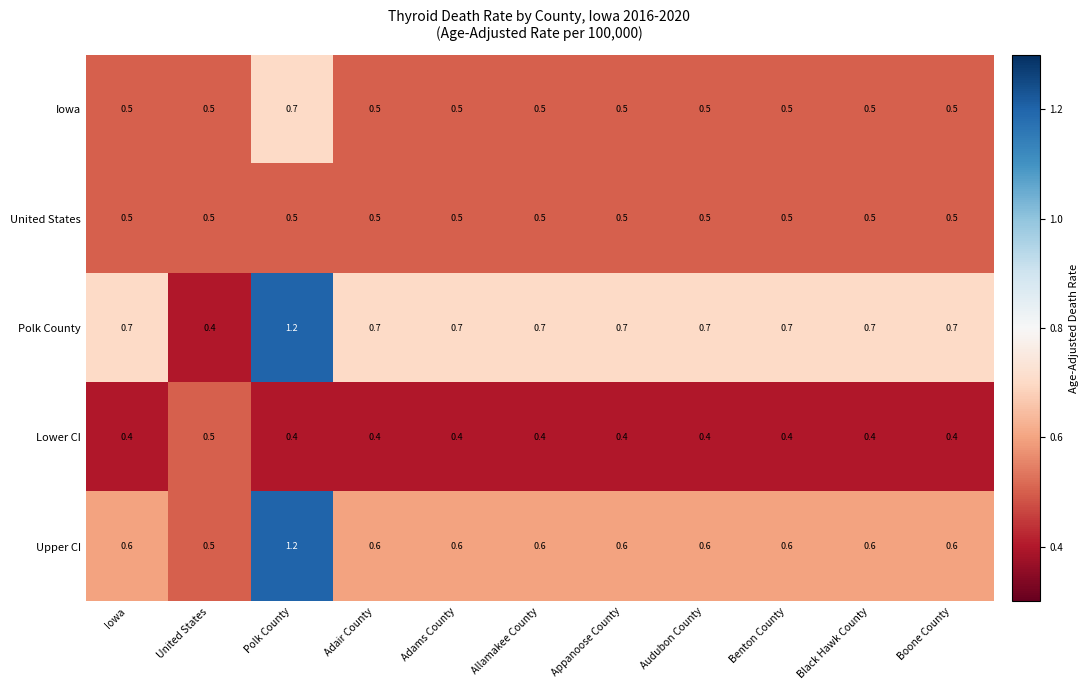

What is the sum of the Lower CI values at Black Hawk County and Adams County?

0.8